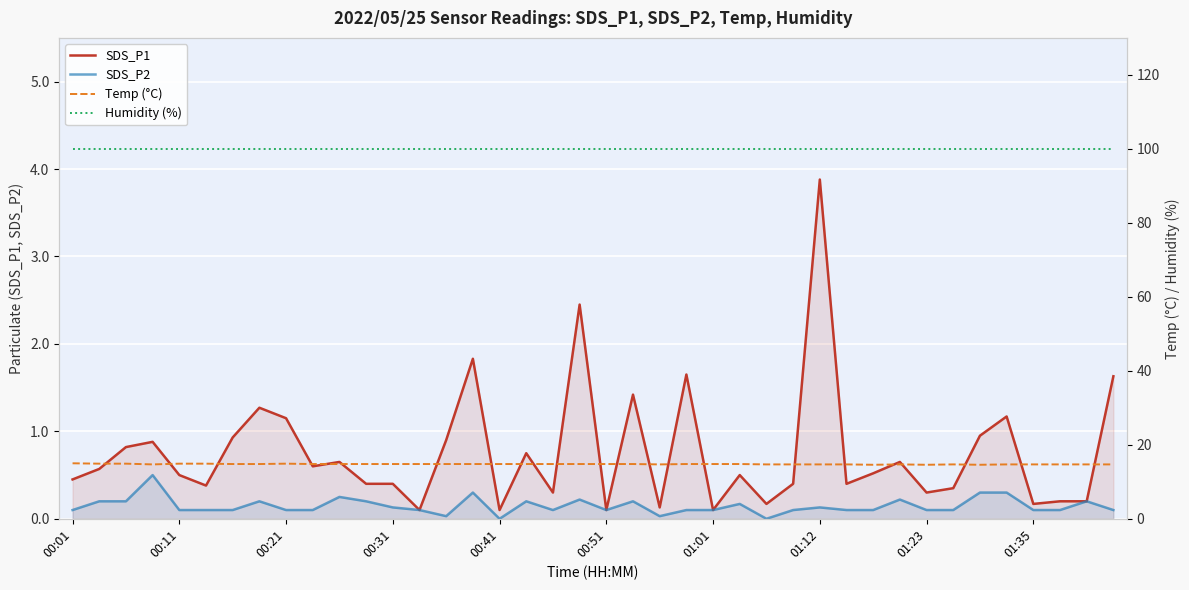

What are all the series names shown in the legend?

SDS_P1, SDS_P2, Temp (°C), Humidity (%)